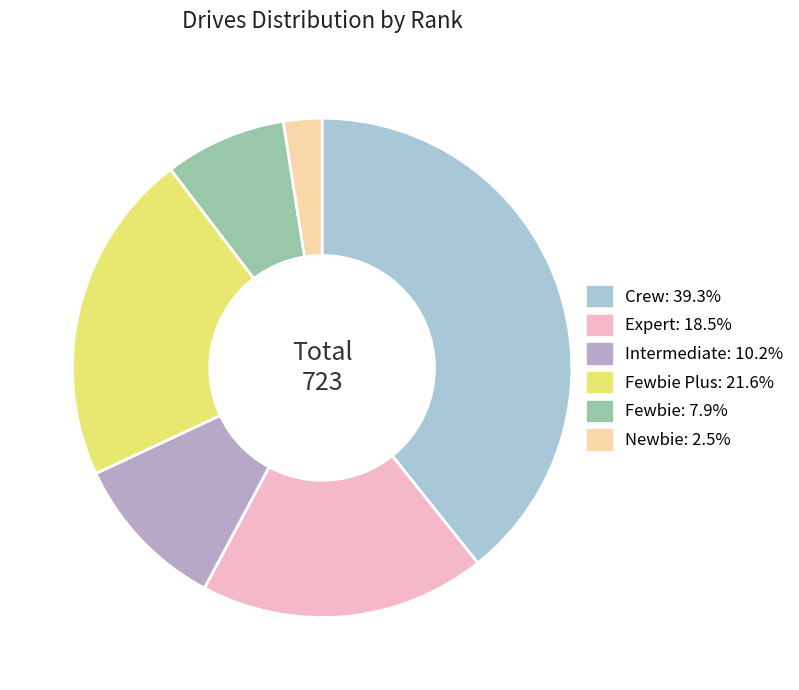

How many slices are in this pie chart?

6